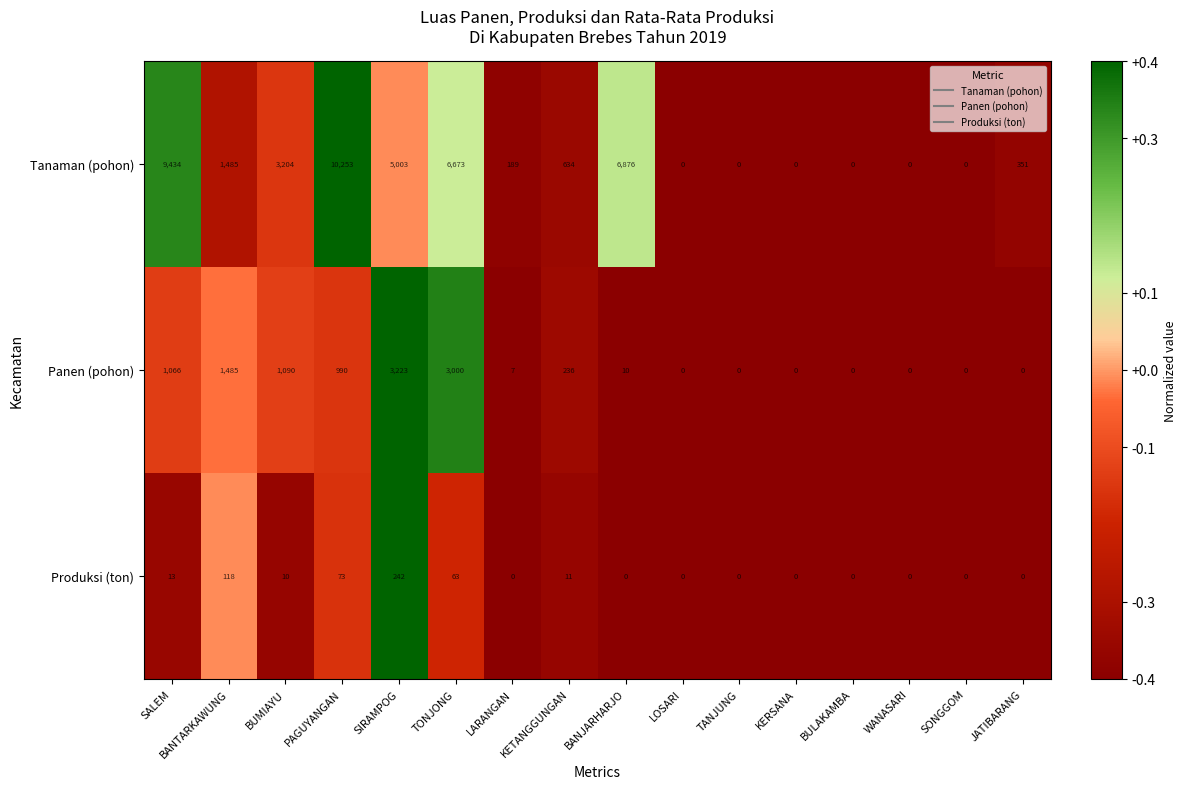

Which series has the widest spread of values?

Tanaman (pohon)